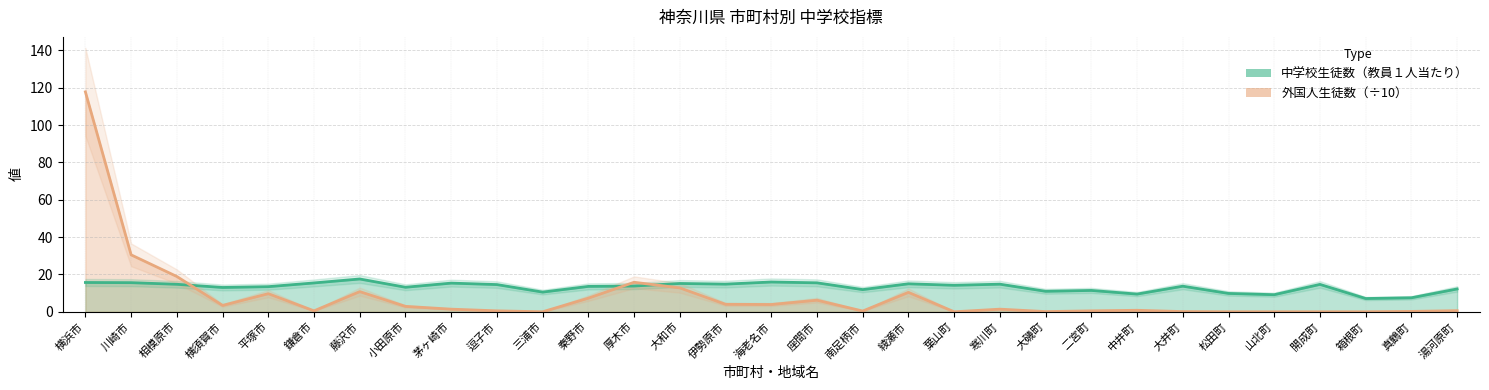

Which series has the widest spread of values?

外国人生徒数（÷10）